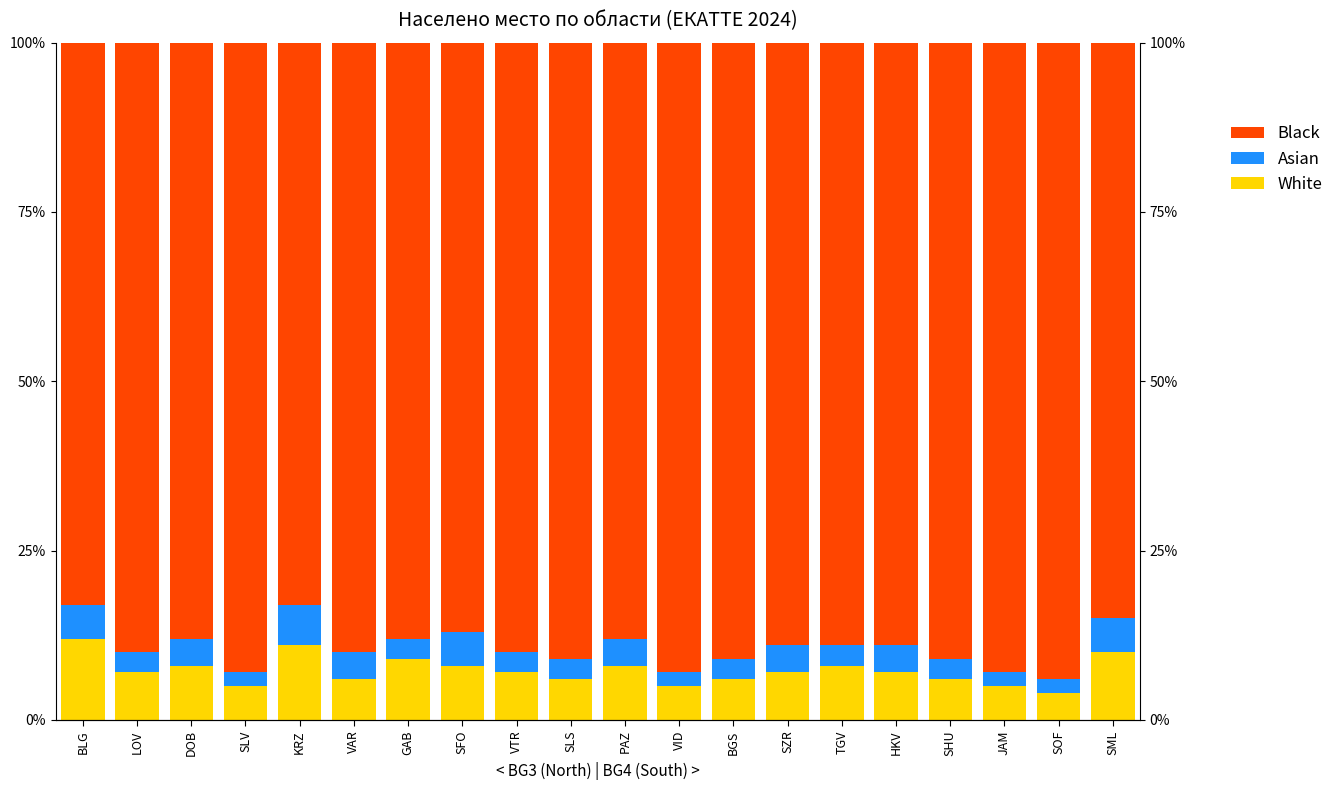

Reading left to right, extract all data points from this chart.

White: 12.0	7.0	8.0	5.0	11.0	6.0	9.0	8.0	7.0	6.0	8.0	5.0	6.0	7.0	8.0	7.0	6.0	5.0	4.0	10.0
Asian: 5.0	3.0	4.0	2.0	6.0	4.0	3.0	5.0	3.0	3.0	4.0	2.0	3.0	4.0	3.0	4.0	3.0	2.0	2.0	5.0
Black: 83.0	90.0	88.0	93.0	83.0	90.0	88.0	87.0	90.0	91.0	88.0	93.0	91.0	89.0	89.0	89.0	91.0	93.0	94.0	85.0